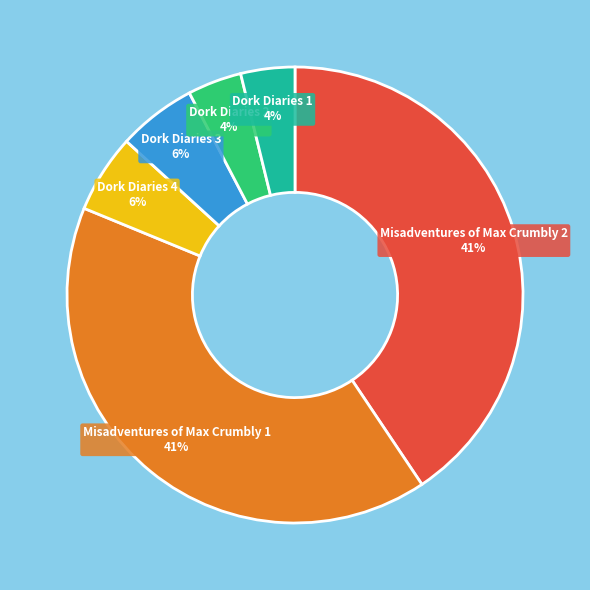

Between Dork Diaries 4 and Dork Diaries 1, which is larger?

Dork Diaries 4